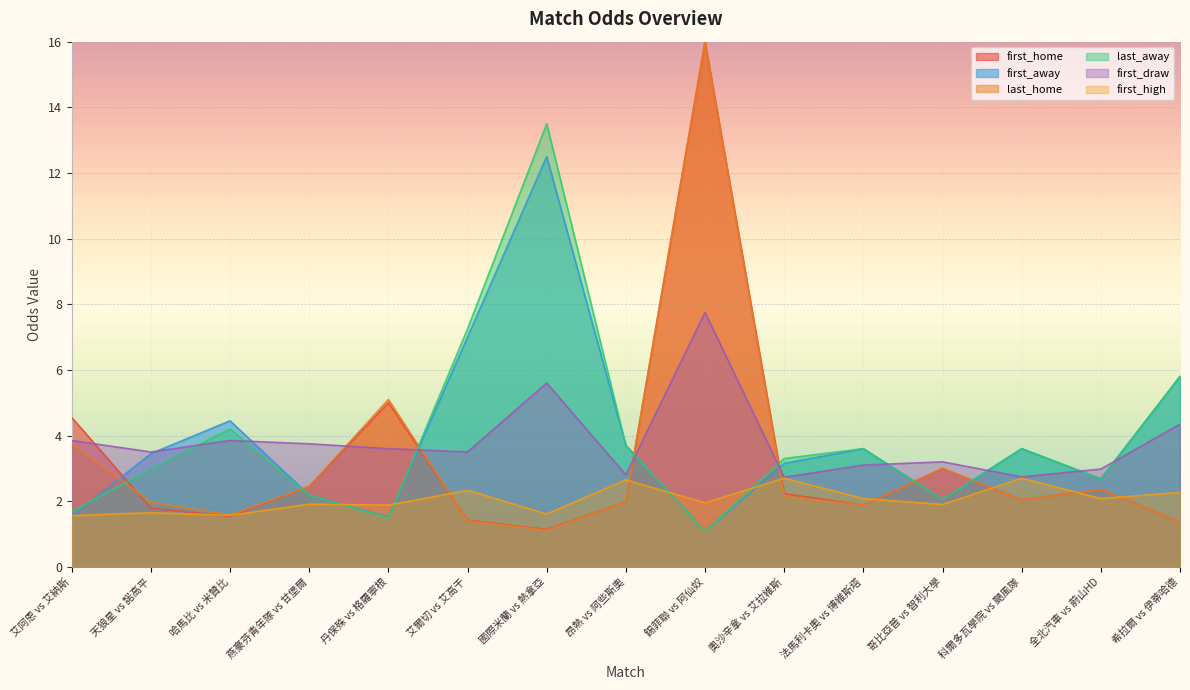

What is the difference between the first_away values at 哥比亞普 vs 智利大學 and 全北汽車 vs 蔚山HD?

0.6